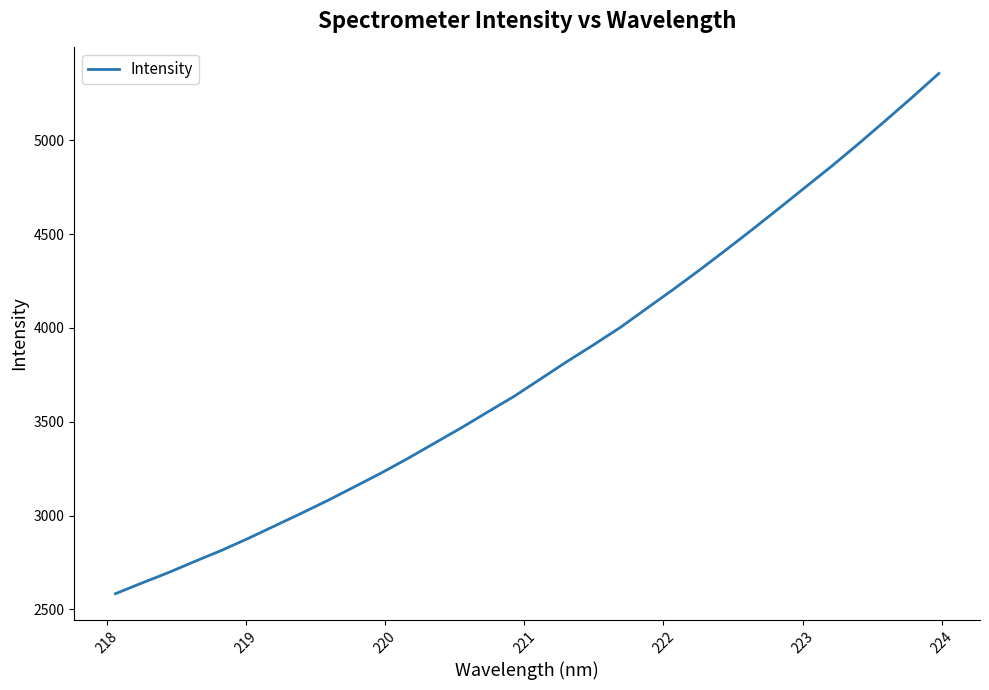

What is the minimum value shown in the chart?

2583.5